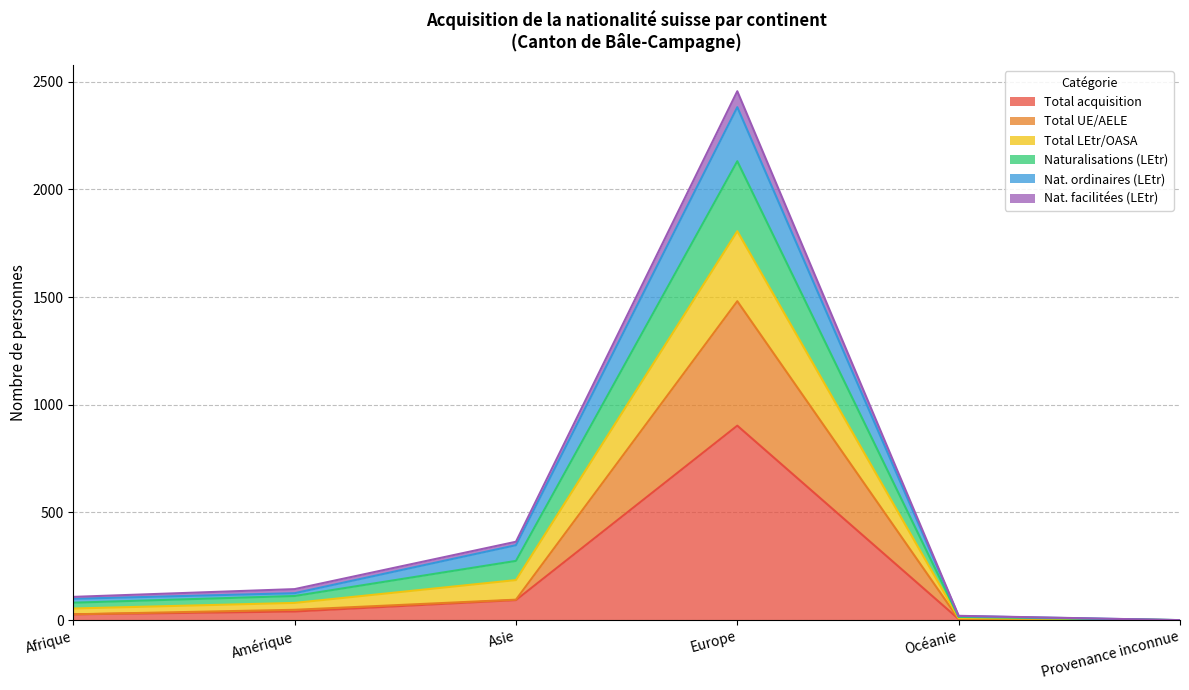

At which category is the sum across all series the highest?

Europe